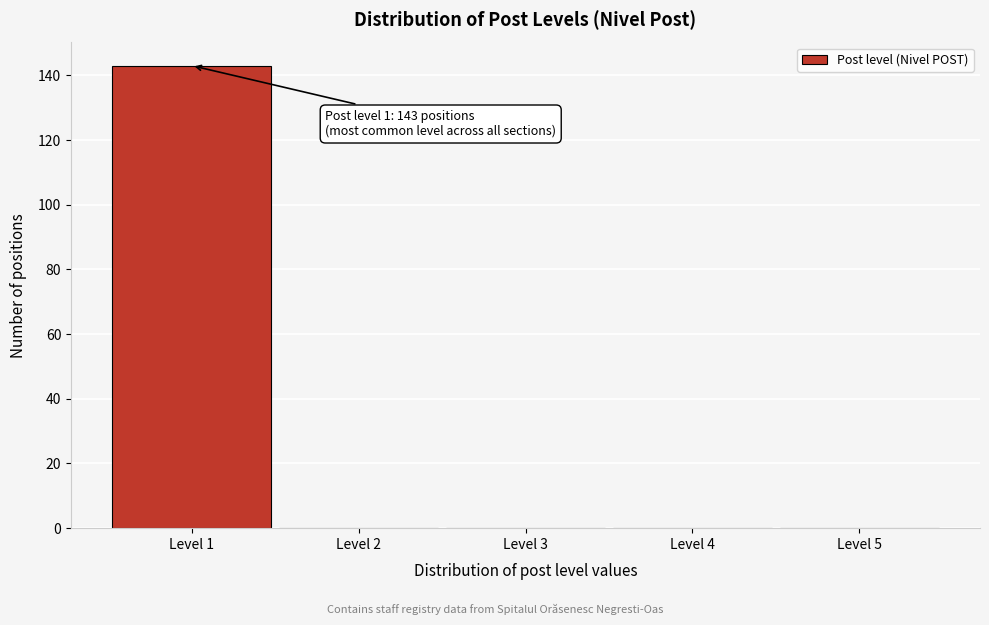

Which range on the x-axis has the tallest bar?

0.5 to 1.5